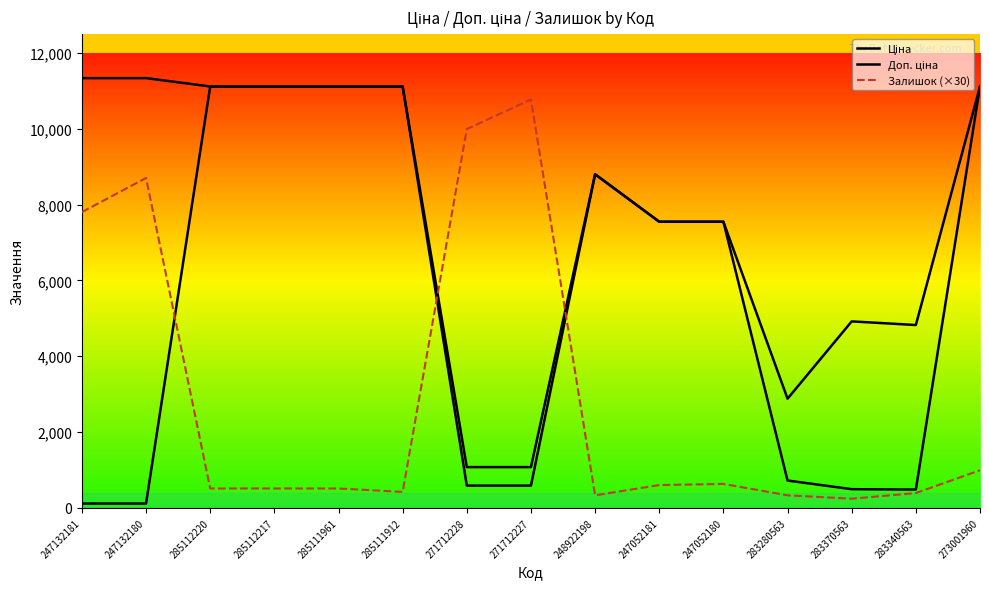

Reading left to right, list all the values displayed in this chart.

Ціна: 113.3	113.3	11113.6	11113.6	11113.6	11113.6	586.0	586.0	8797.6	7545.9	7545.9	719.6	491.7	482.1	11113.6
Доп. ціна: 11334.0	11334.0	11113.6	11113.6	11113.6	11113.6	1074.5	1074.5	8797.6	7545.9	7545.9	2878.5	4917.4	4821.4	11113.6
Залишок (×30): 7800.0	8700.0	510.0	510.0	510.0	420.0	9990.0	10770.0	330.0	600.0	630.0	330.0	240.0	390.0	990.0